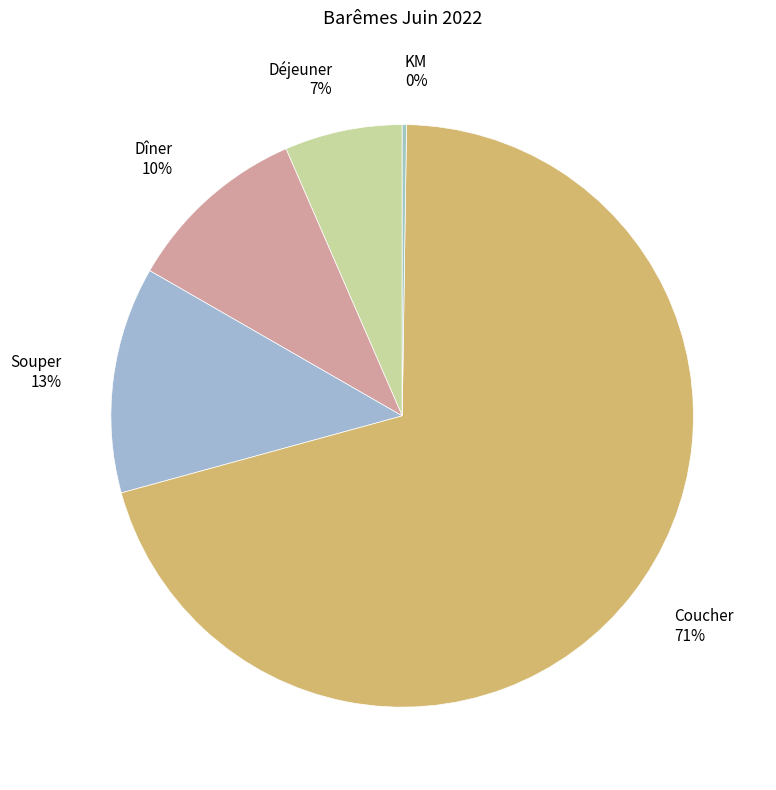

Between Déjeuner and Dîner, which is larger?

Dîner